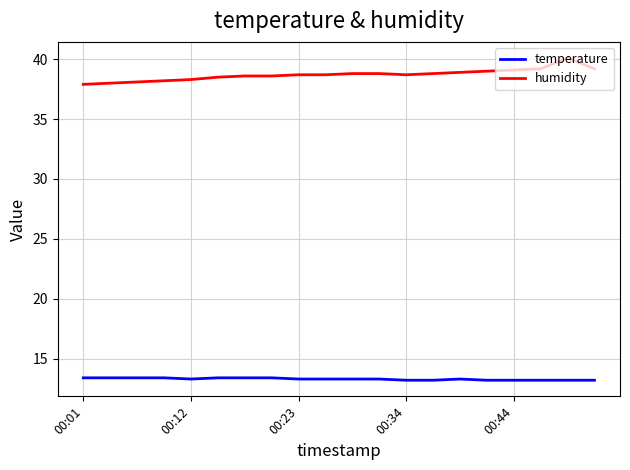

What is the greatest value displayed?

40.1